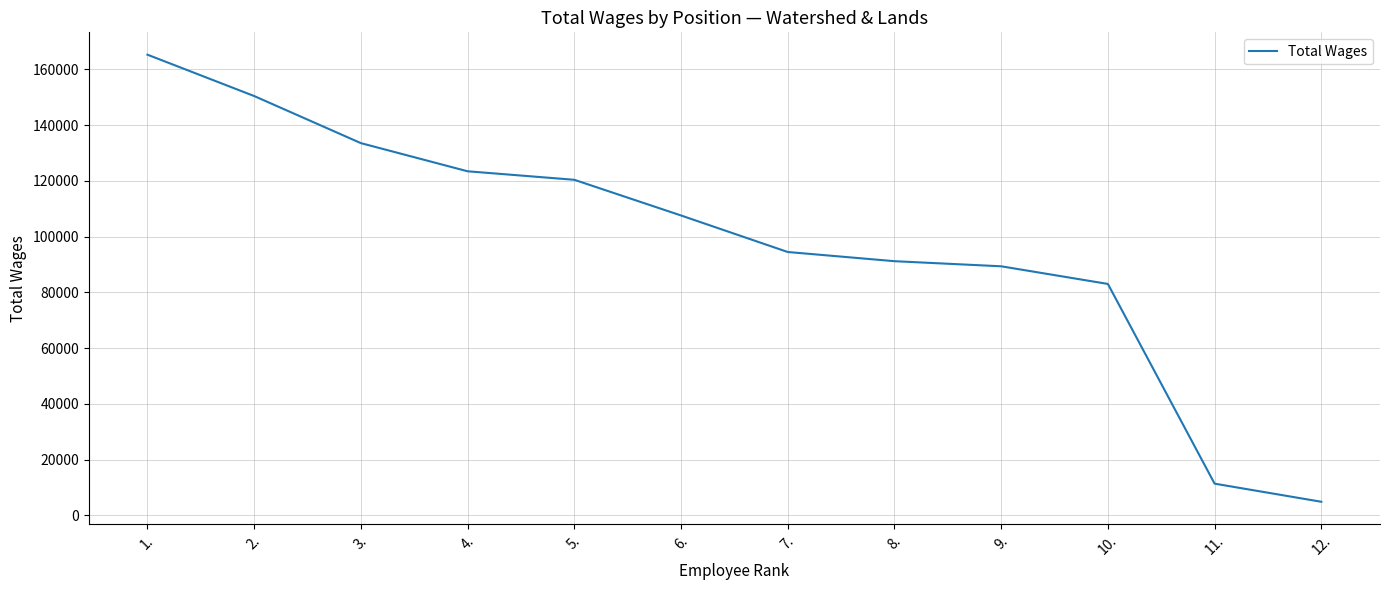

Between 9. and 6., which is larger?

6.